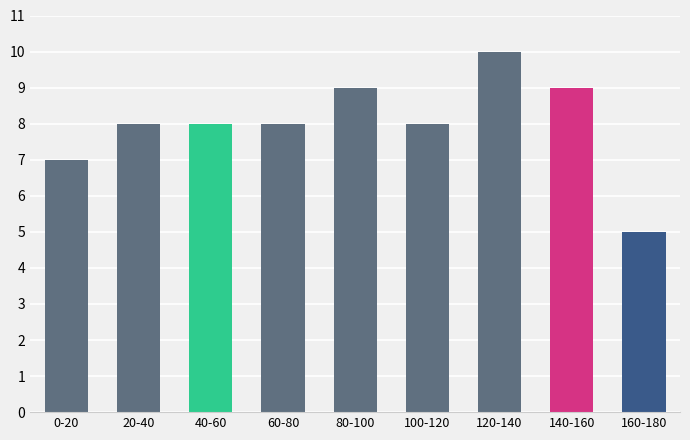

Reading left to right, transcribe all the data shown in this chart.

0-20=7	20-40=8	40-60=8	60-80=8	80-100=9	100-120=8	120-140=10	140-160=9	160-180=5